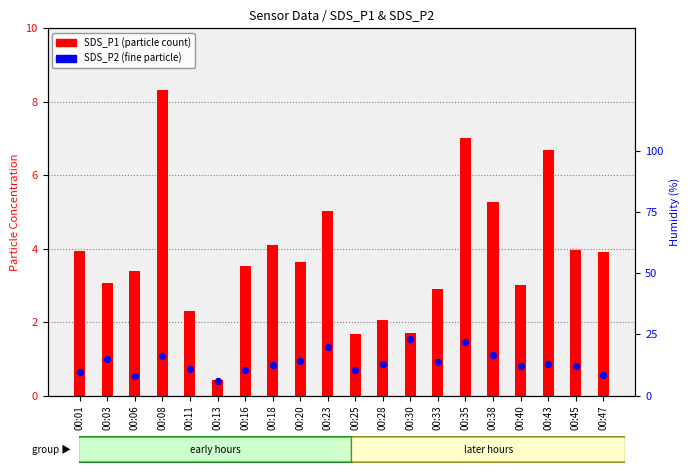

Between 00:43 and 00:08, which is larger?

00:08